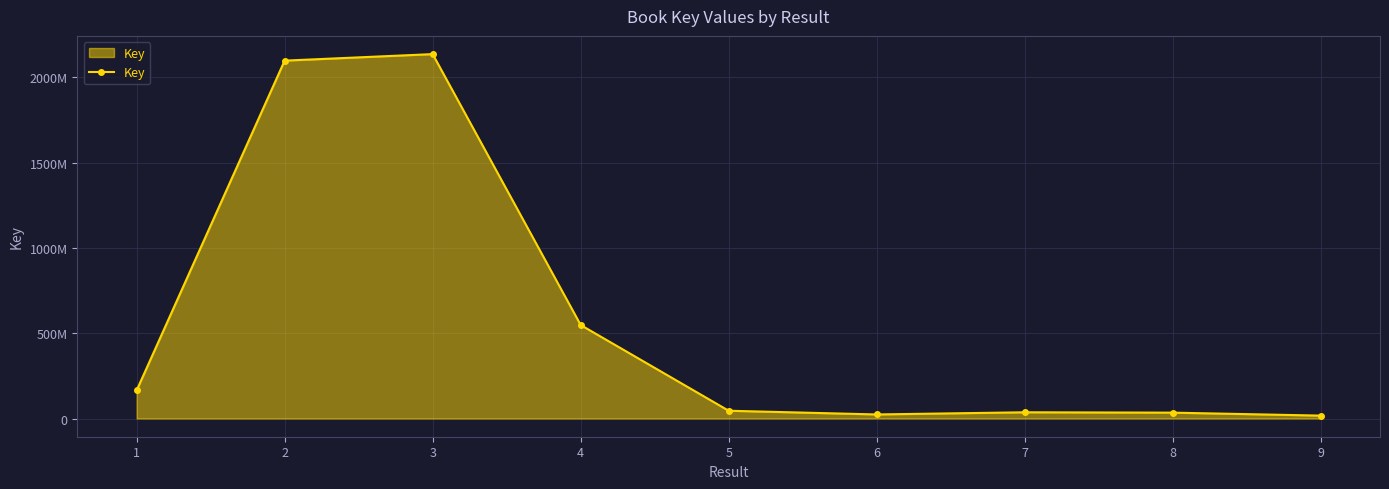

How many points are higher than both their immediate neighbors (excluding endpoints)?

2